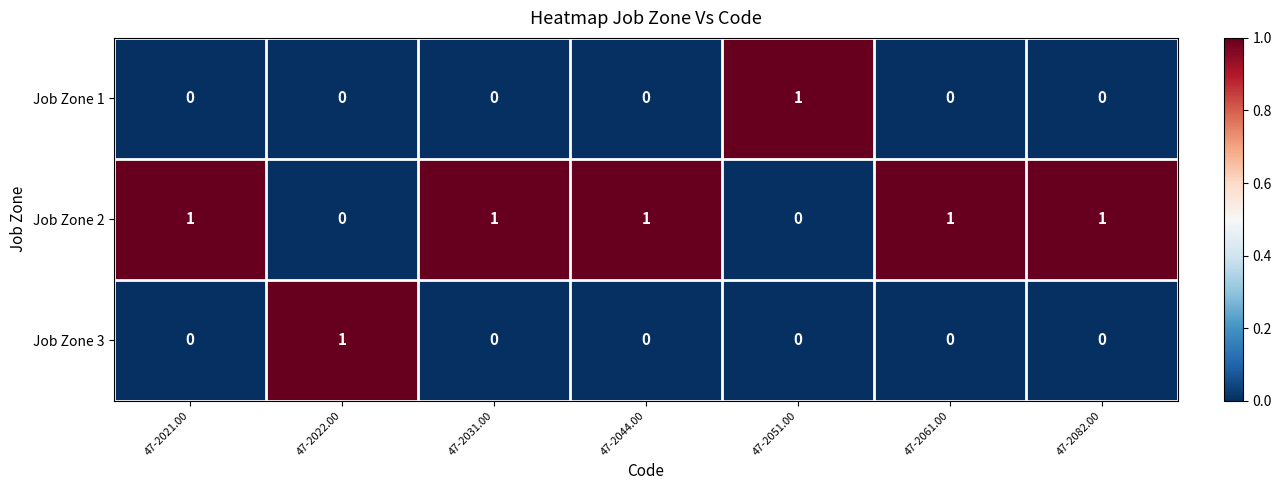

Count the Job Zone 3 values in the range 0 to 1.

7